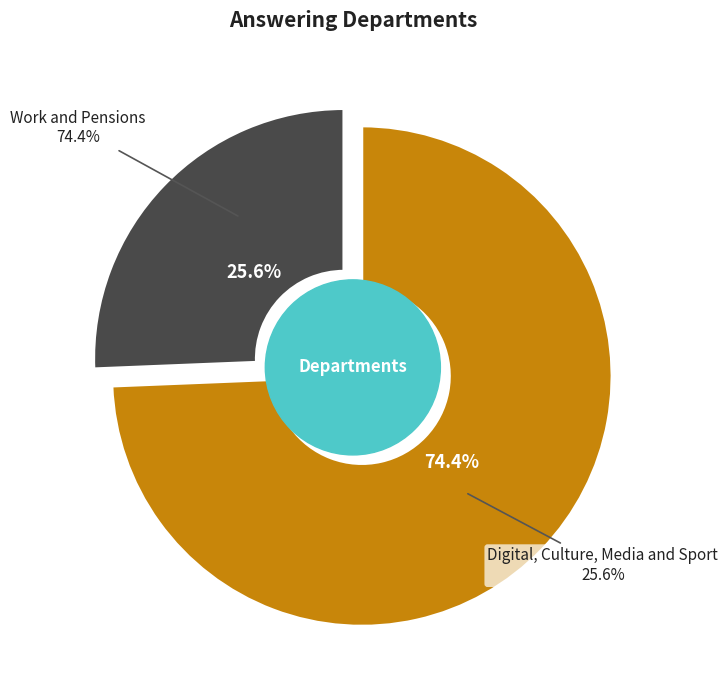

To the nearest percent, what is the combined percentage of Work and Pensions and Digital, Culture, Media and Sport?

100%